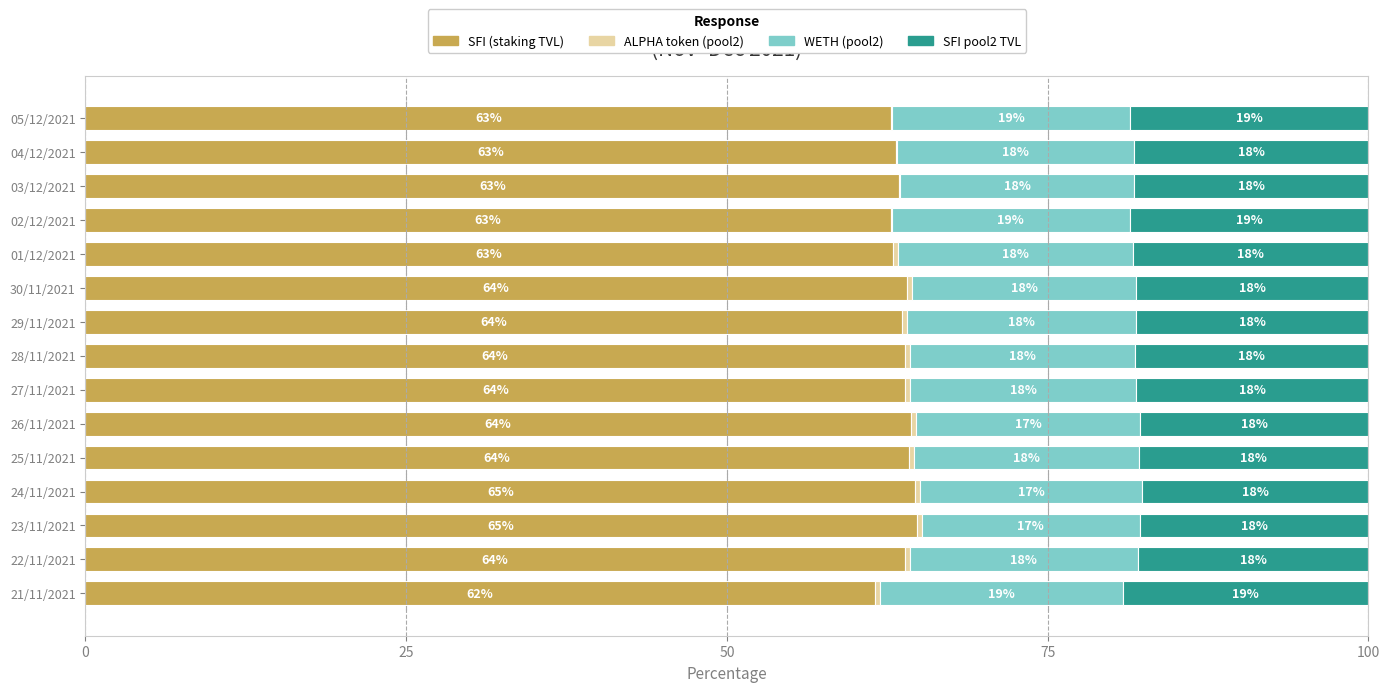

What is the difference between the maximum and minimum values in the SFI pool2 TVL series?

1.5